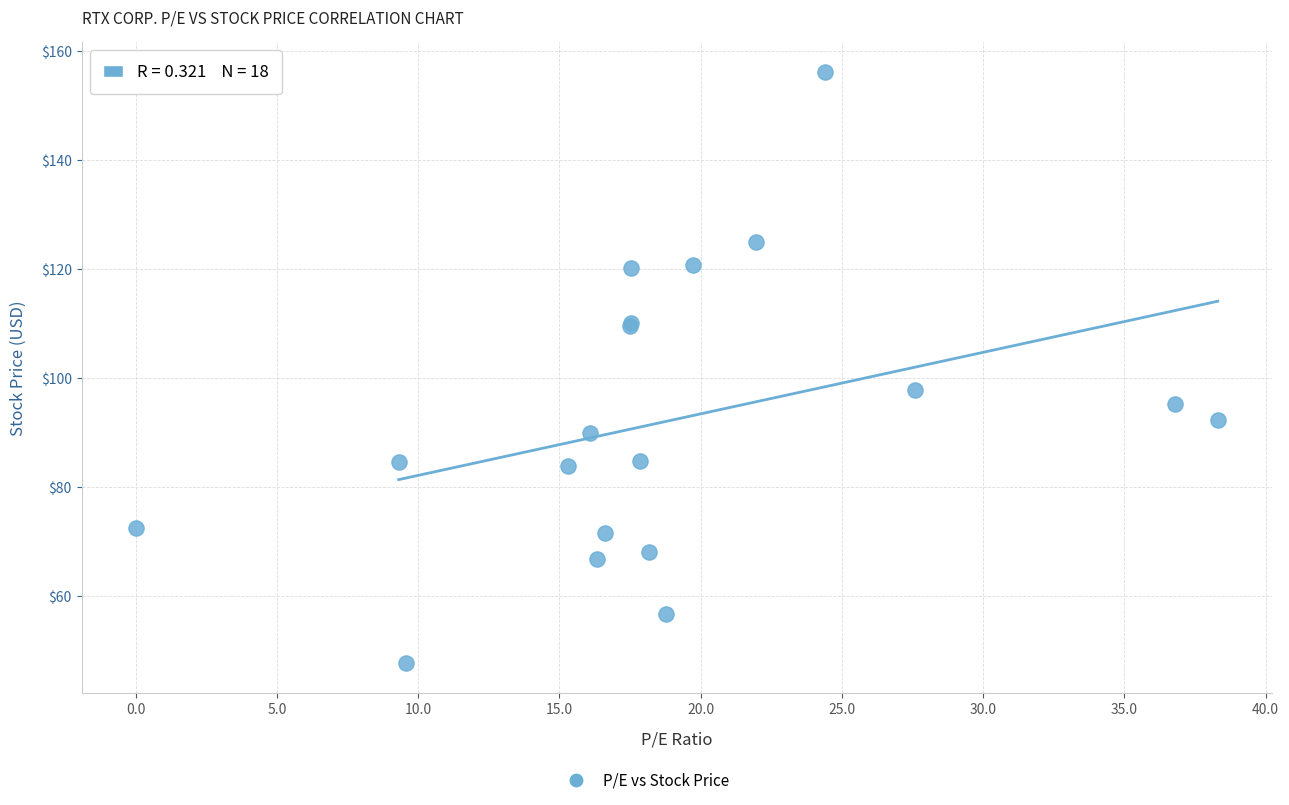

What Y value in the scatter plot is closest to 101?

97.9